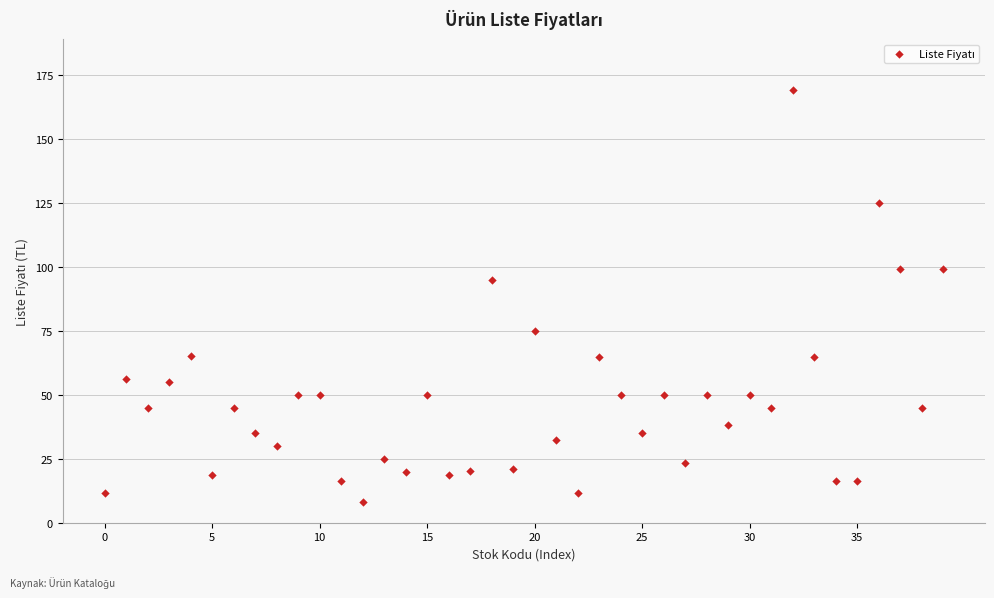

What Y value in the scatter plot is closest to 88?

95.0